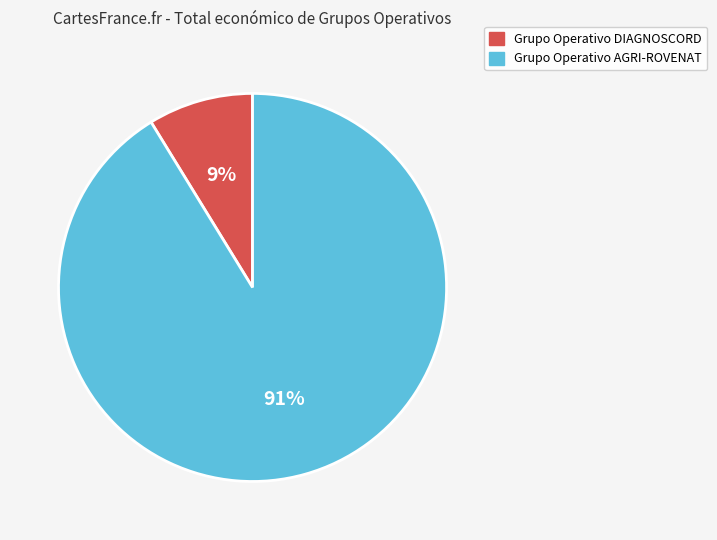

Which has a higher value, Grupo Operativo AGRI-ROVENAT or Grupo Operativo DIAGNOSCORD?

Grupo Operativo AGRI-ROVENAT